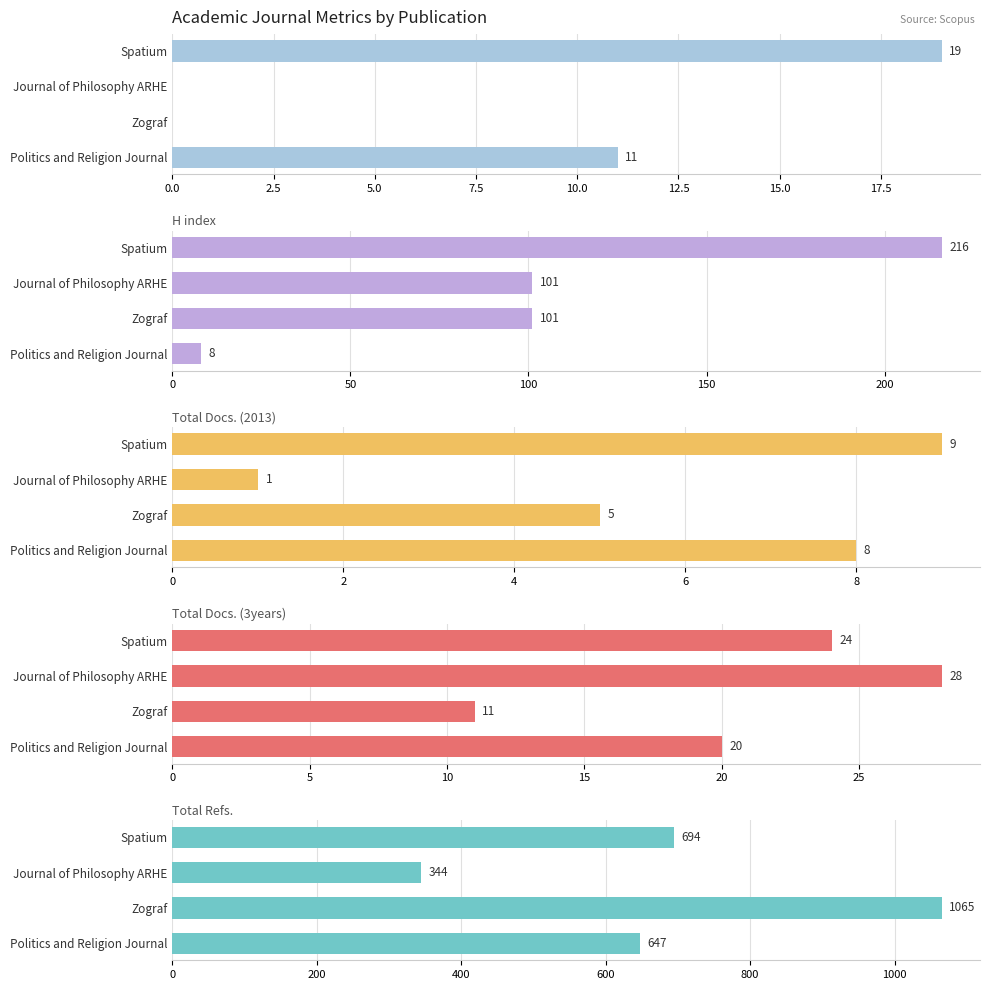

How many series are shown in this chart?

5